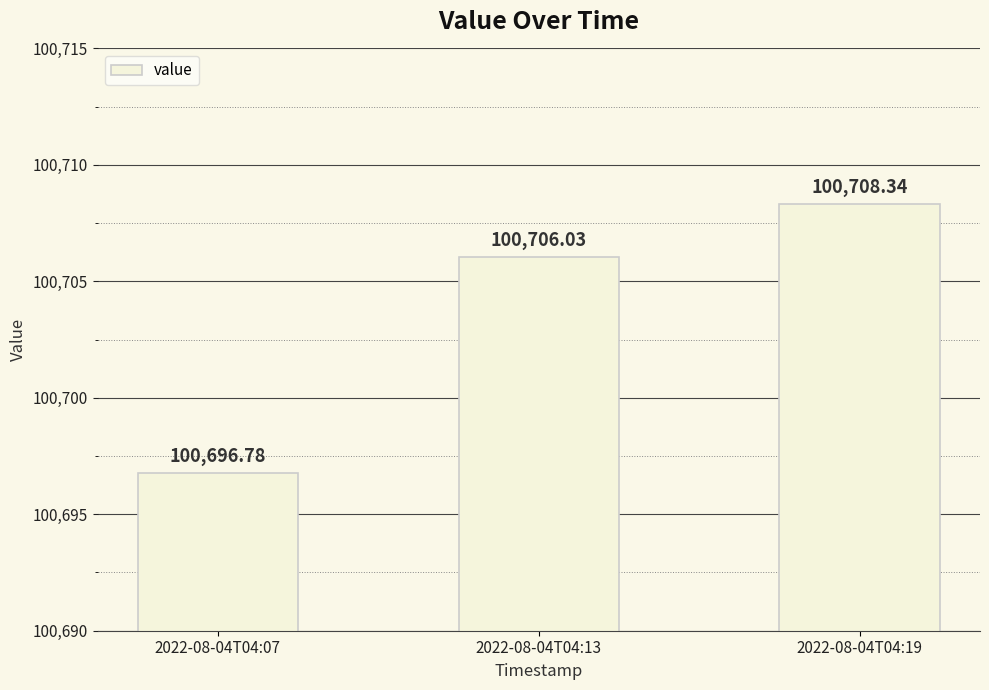

Which label corresponds to the smallest value in the chart?

2022-08-04T04:07